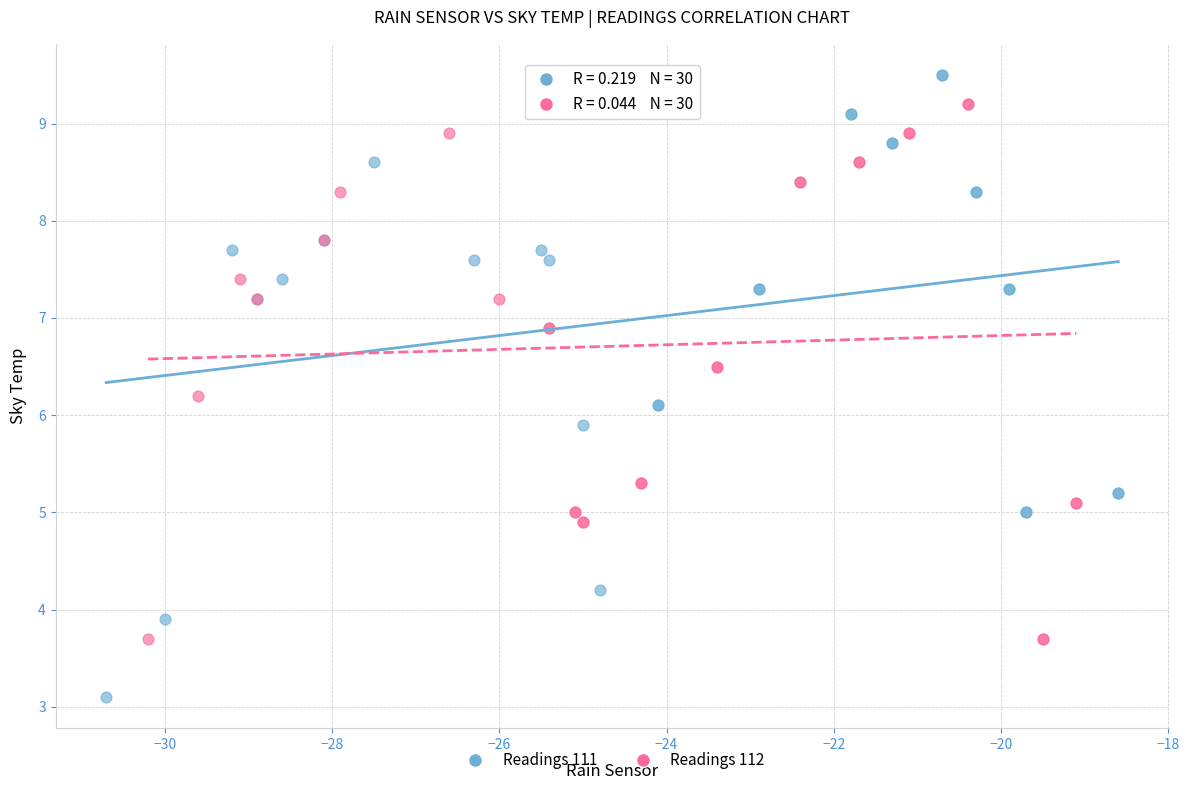

Which series has the widest spread of Y values?

Readings 111